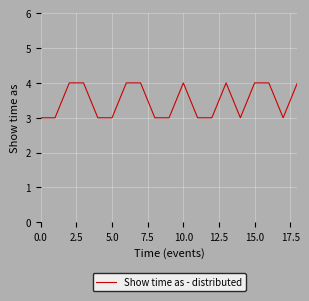

What is the maximum value shown in the chart?

4